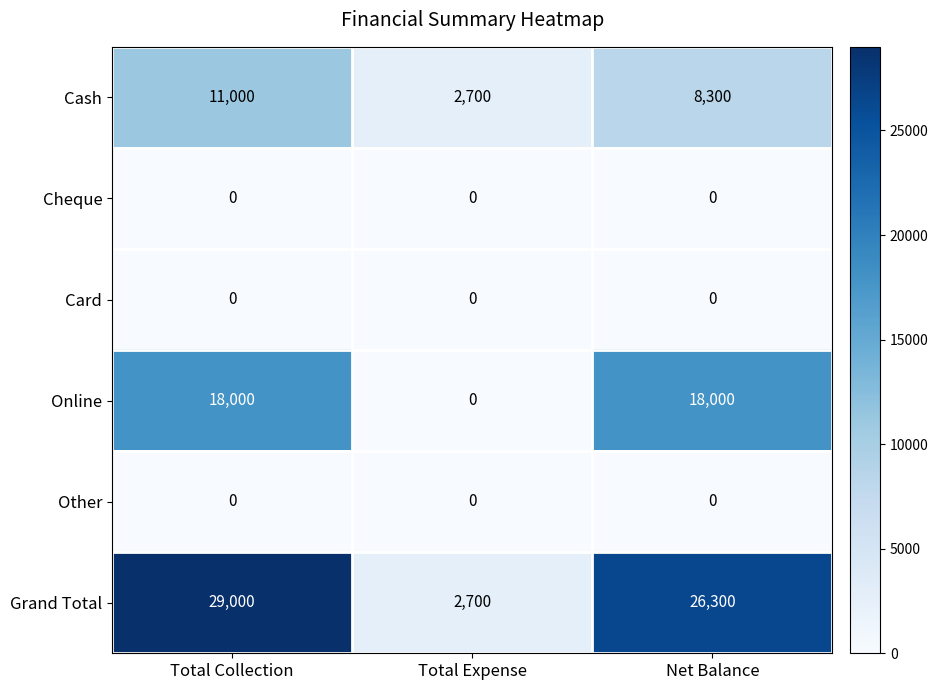

What is the difference between the maximum and minimum values in the Cash series?

8300